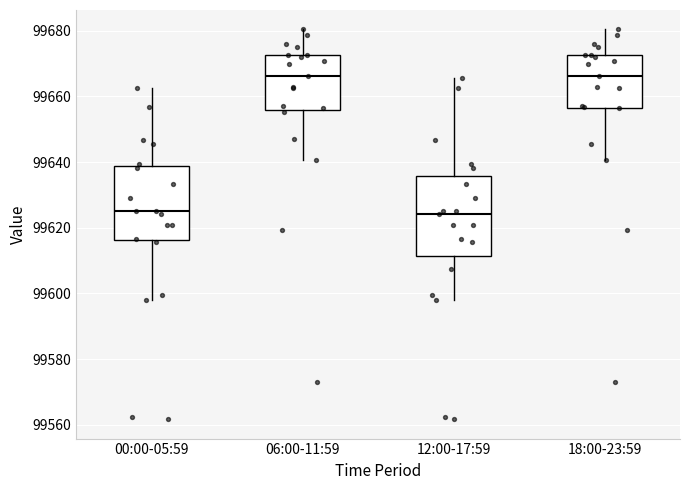

Reading left to right, transcribe this box plot: for each box, give where its median line is, the range the box spans, and where its two whiskers end, as read against the y-axis. The values are not printed on the chart, so give them approximately, as read against the axis.

00:00-05:59: median 99626, box 99616 to 99638, whiskers 99598 to 99662
06:00-11:59: median 99666, box 99656 to 99672, whiskers 99640 to 99680
12:00-17:59: median 99624, box 99612 to 99636, whiskers 99598 to 99666
18:00-23:59: median 99666, box 99656 to 99672, whiskers 99640 to 99680